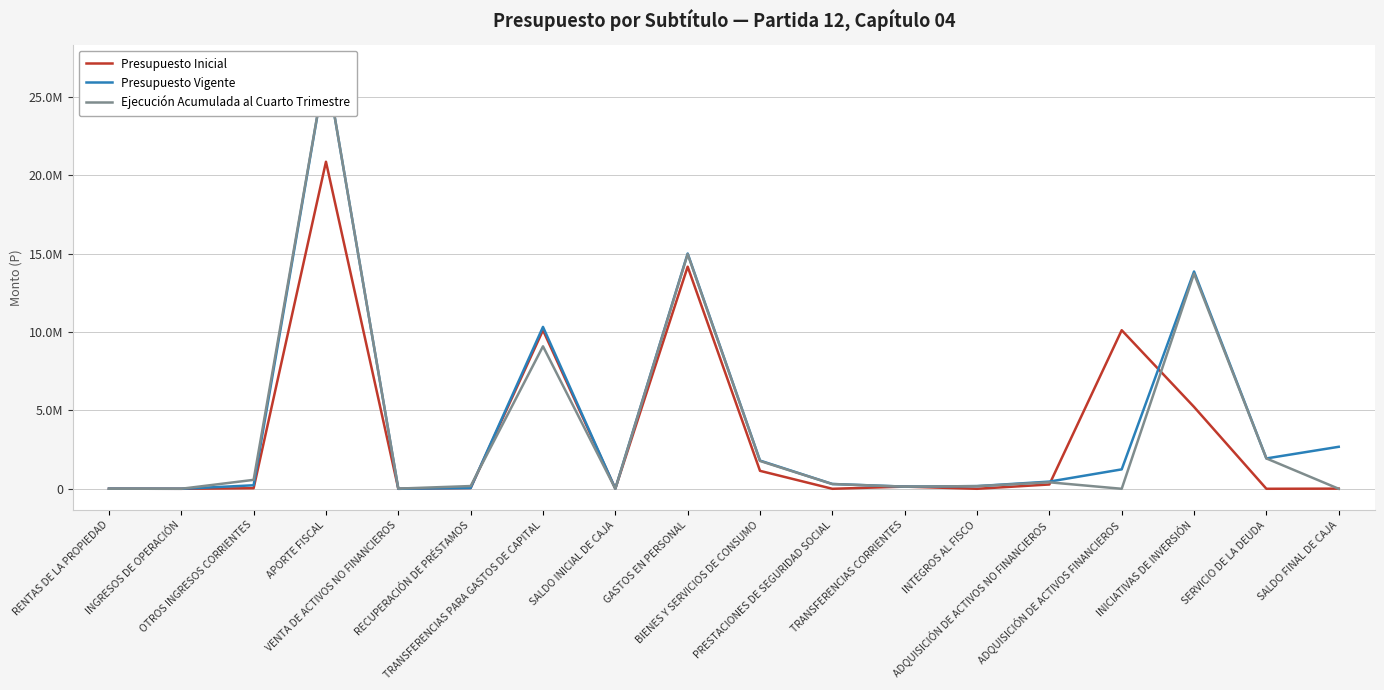

How many values in the Ejecución Acumulada al Cuarto Trimestre series are below 303303?

9